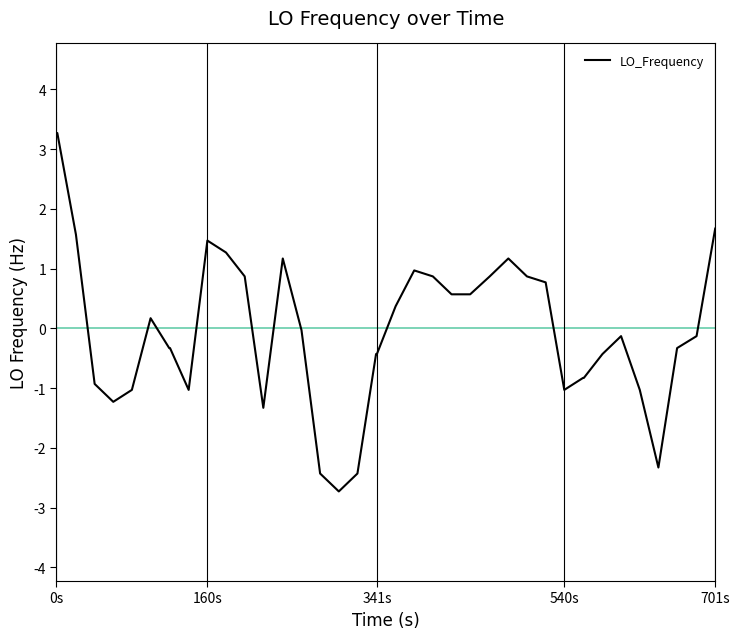

What is the greatest value displayed?

3.3